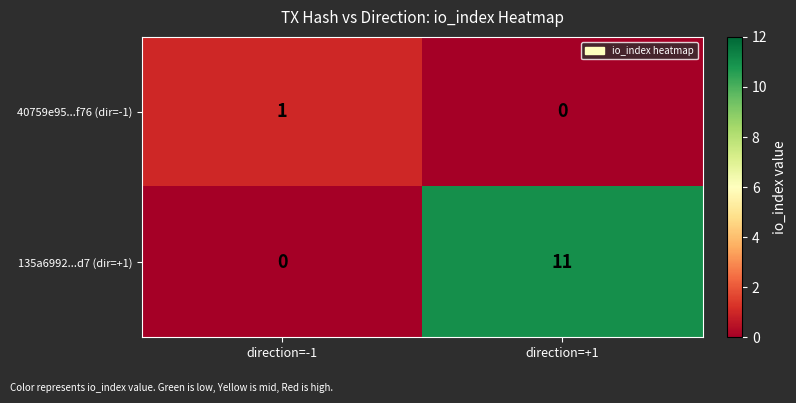

Reading left to right, extract all data points from this chart.

40759e95...f76 (dir=-1): direction=-1=1	direction=+1=0
135a6992...d7 (dir=+1): direction=-1=0	direction=+1=11